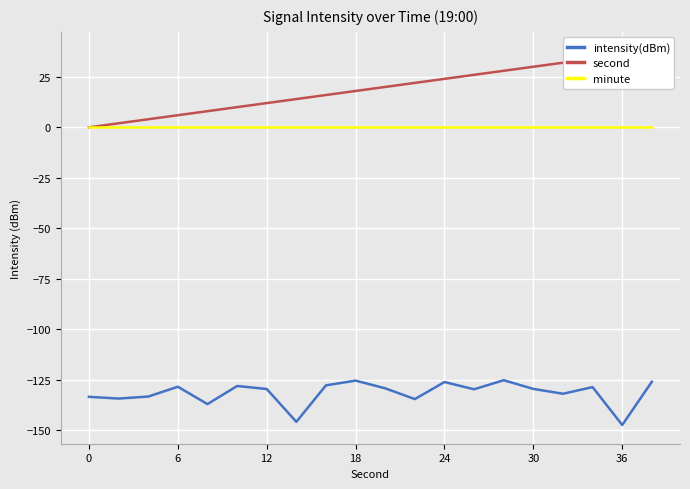

True or false: minute and intensity(dBm) cross at least once.

False